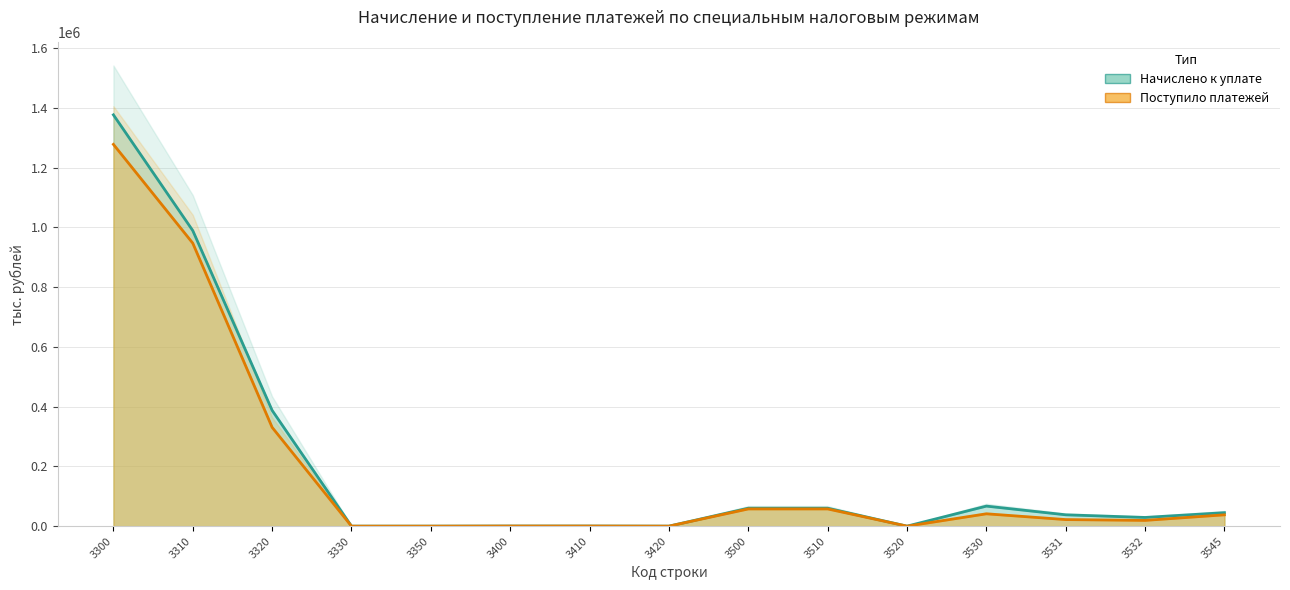

How many distinct data groups are displayed?

2